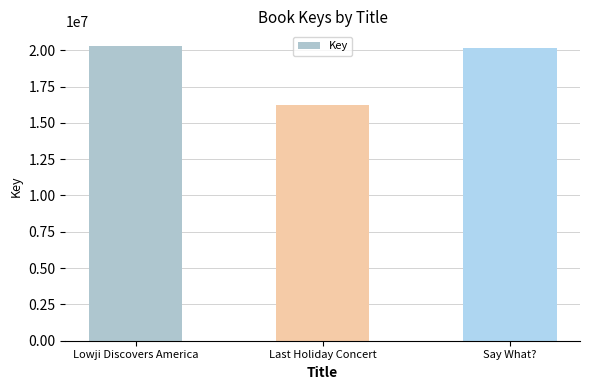

What is the label of the 1st bar from the right?

Say What?